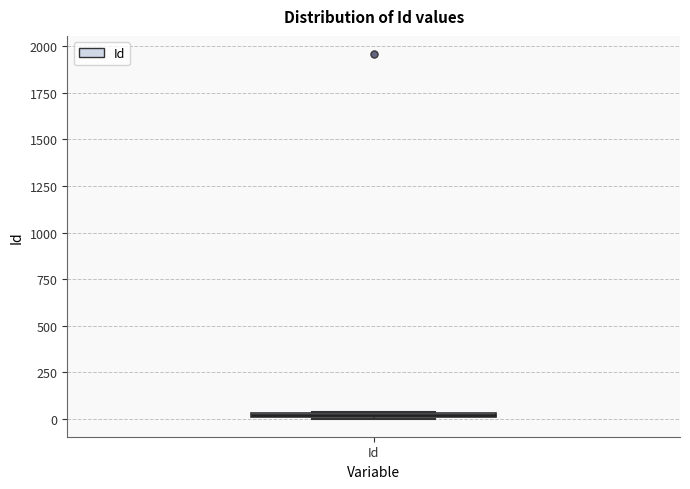

Where is the upper edge of the box for Id on the y-axis? The values are not printed on the chart, so give them approximately, as read against the axis.

50